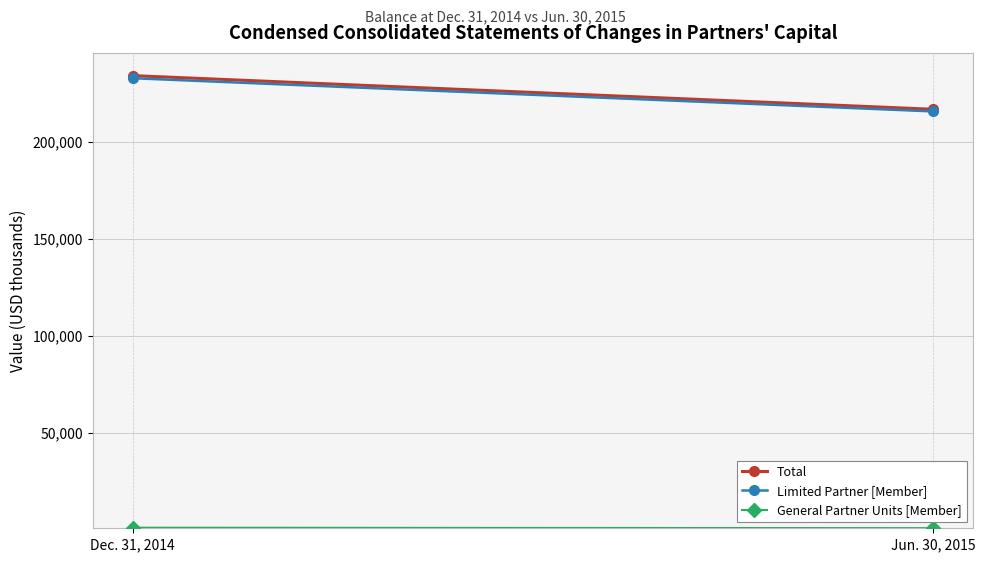

How many lines are shown in the chart?

3